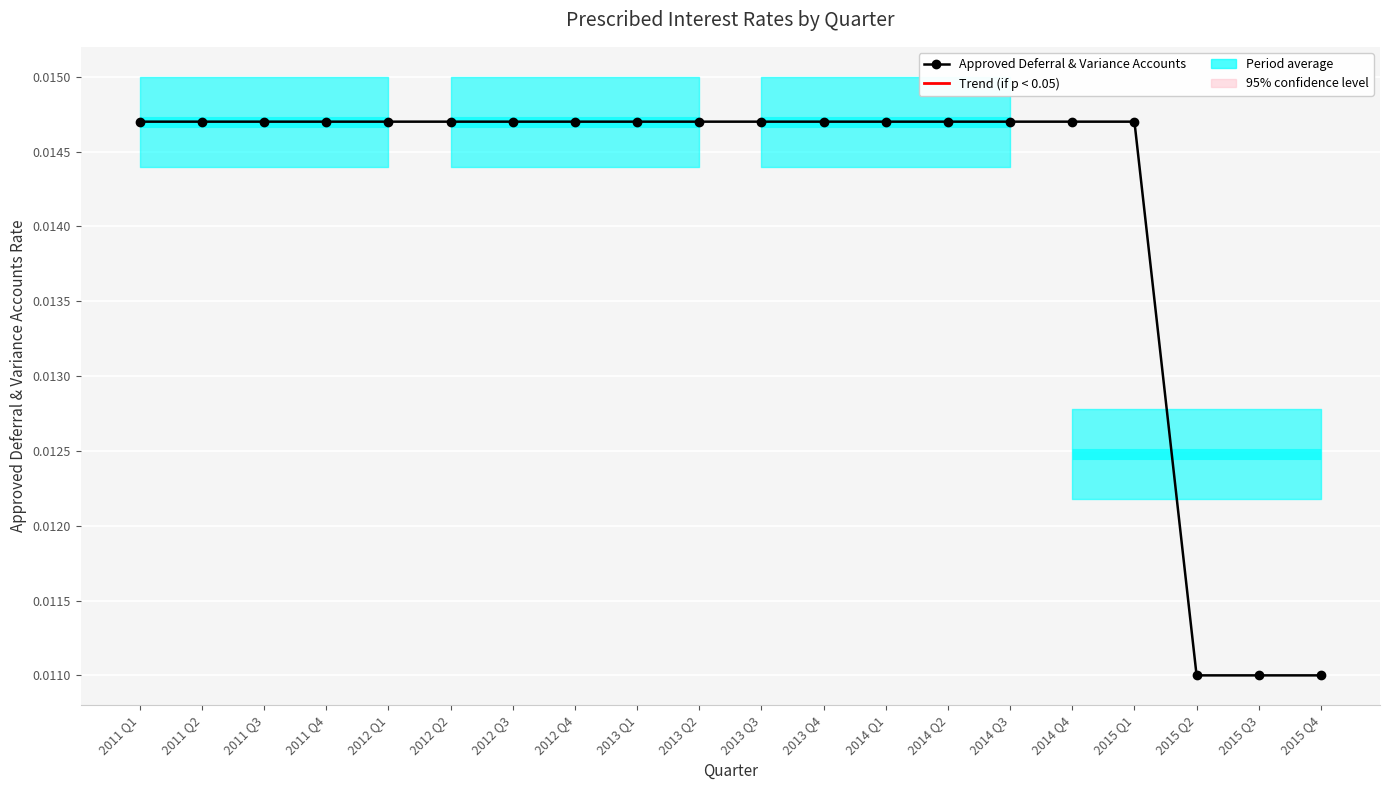

True or false: the data has more than 0 interior local peaks.

False